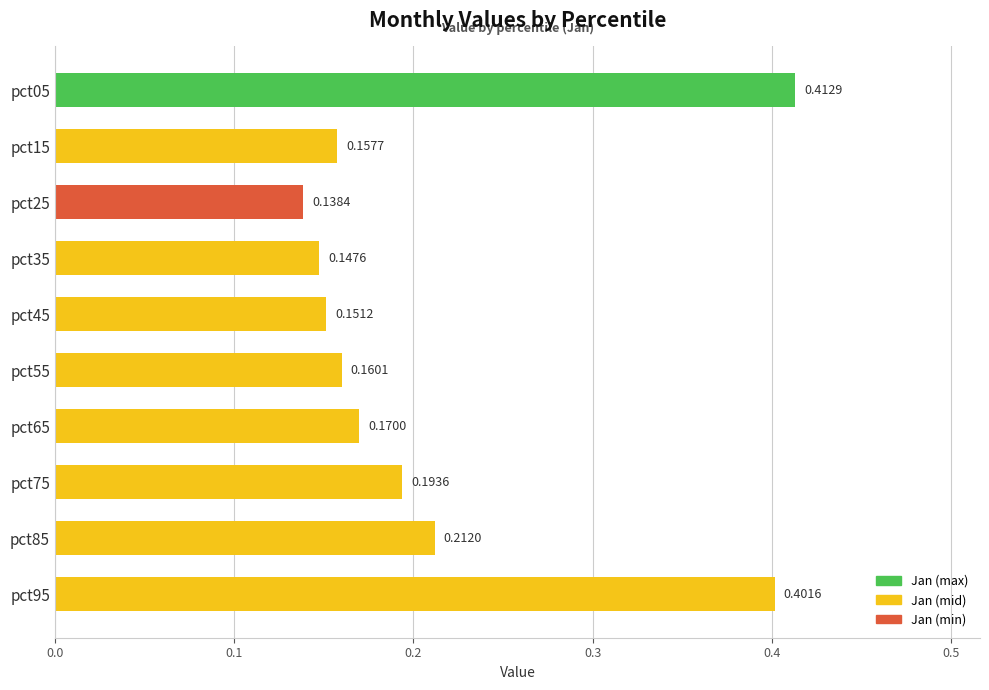

List the labels in order of value, smallest first.

pct25, pct35, pct45, pct15, pct55, pct65, pct75, pct85, pct95, pct05